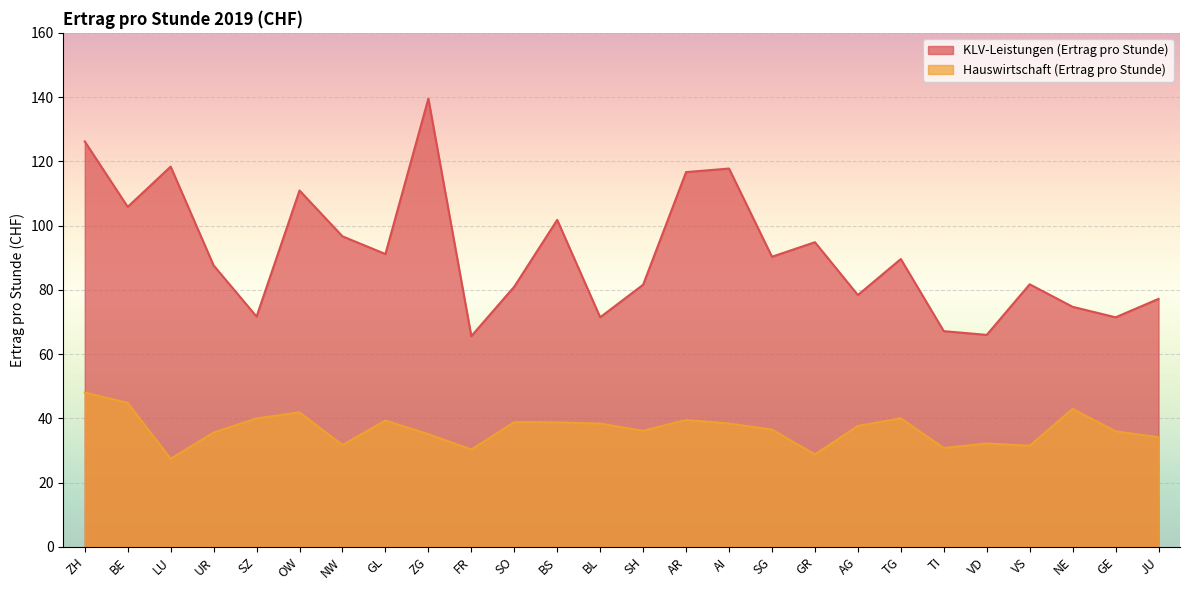

What position from the right is GE?

2